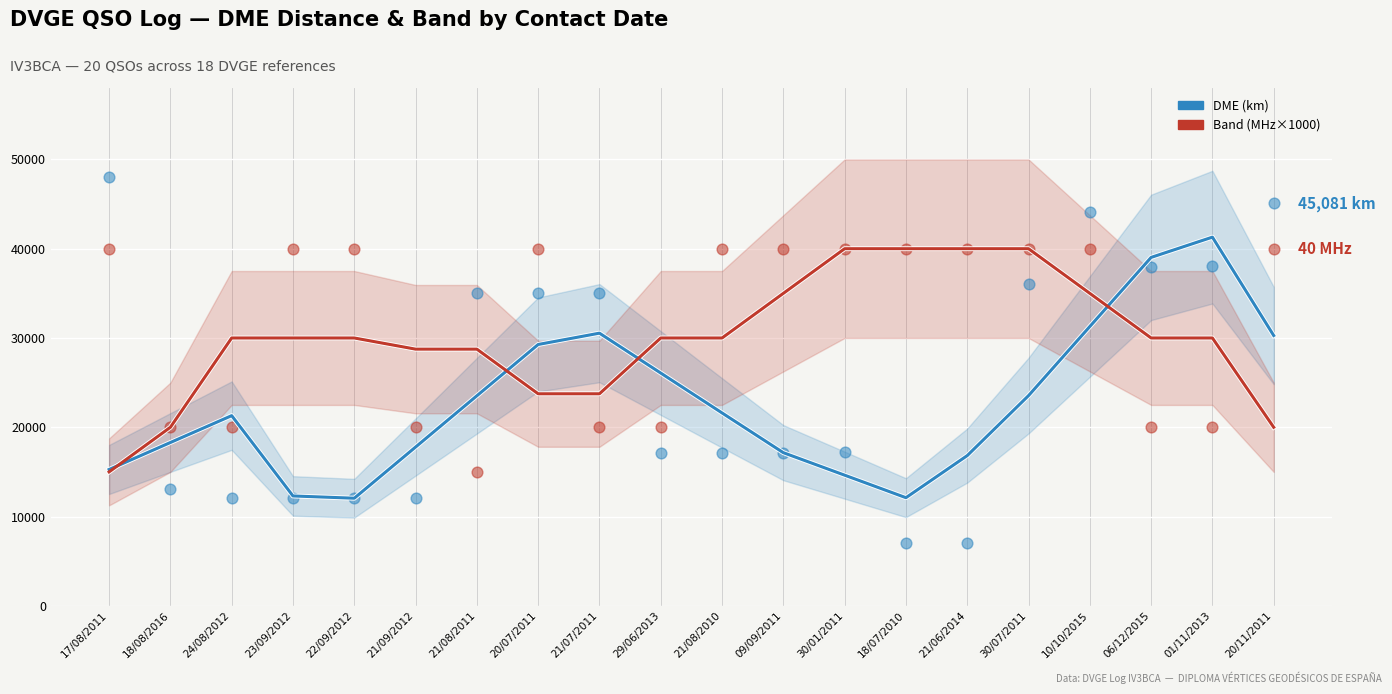

Which series reaches the minimum Y coordinate?

DME (scatter)